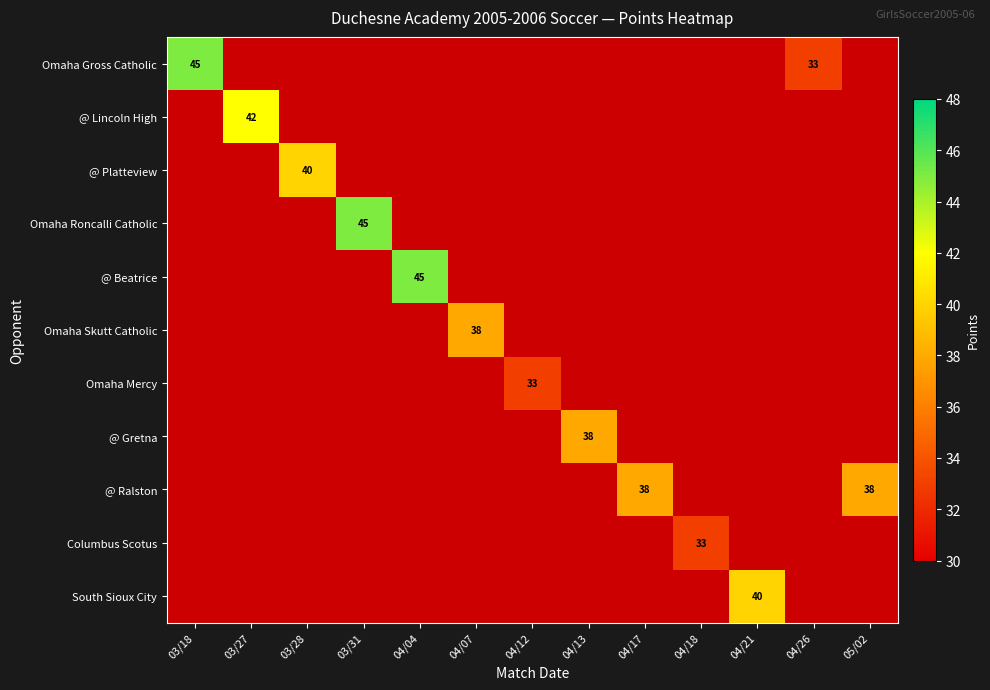

True or false: @ Gretna has a value of 38 at 04/13.

True